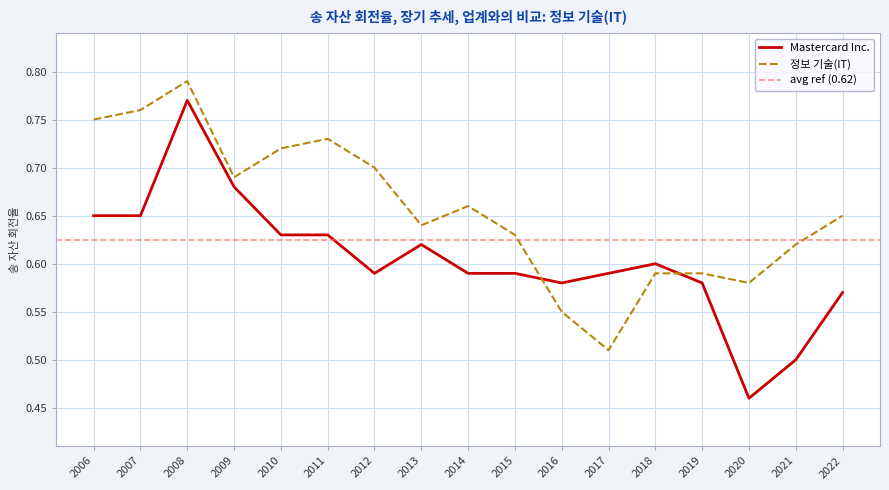

True or false: 정보 기술(IT) has a value of 0.7 at 2014.

True